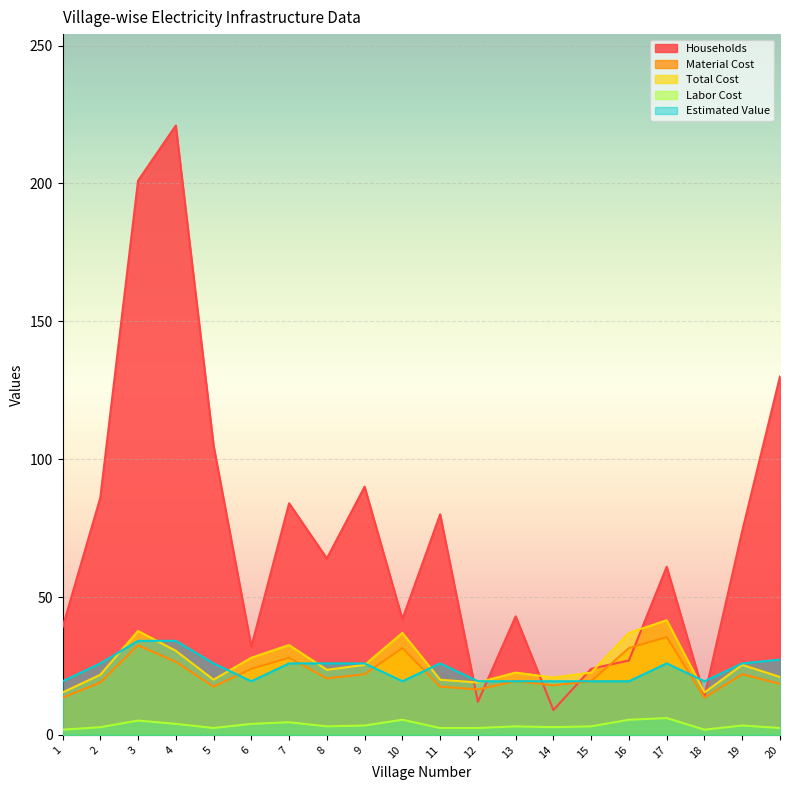

Does the chart display data point markers on the line(s)?

No